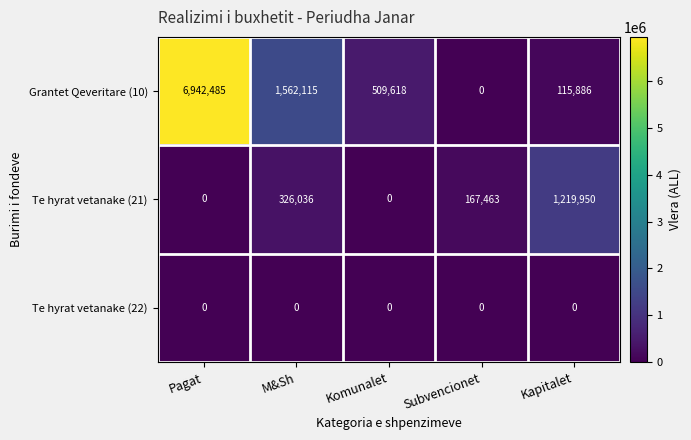

Reading left to right, transcribe all the data shown in this chart.

Grantet Qeveritare (10): Pagat=6942485	M&Sh=1562115	Komunalet=509618	Subvencionet=0	Kapitalet=115886
Te hyrat vetanake (21): Pagat=0	M&Sh=326036	Komunalet=0	Subvencionet=167463	Kapitalet=1219950
Te hyrat vetanake (22): Pagat=0	M&Sh=0	Komunalet=0	Subvencionet=0	Kapitalet=0